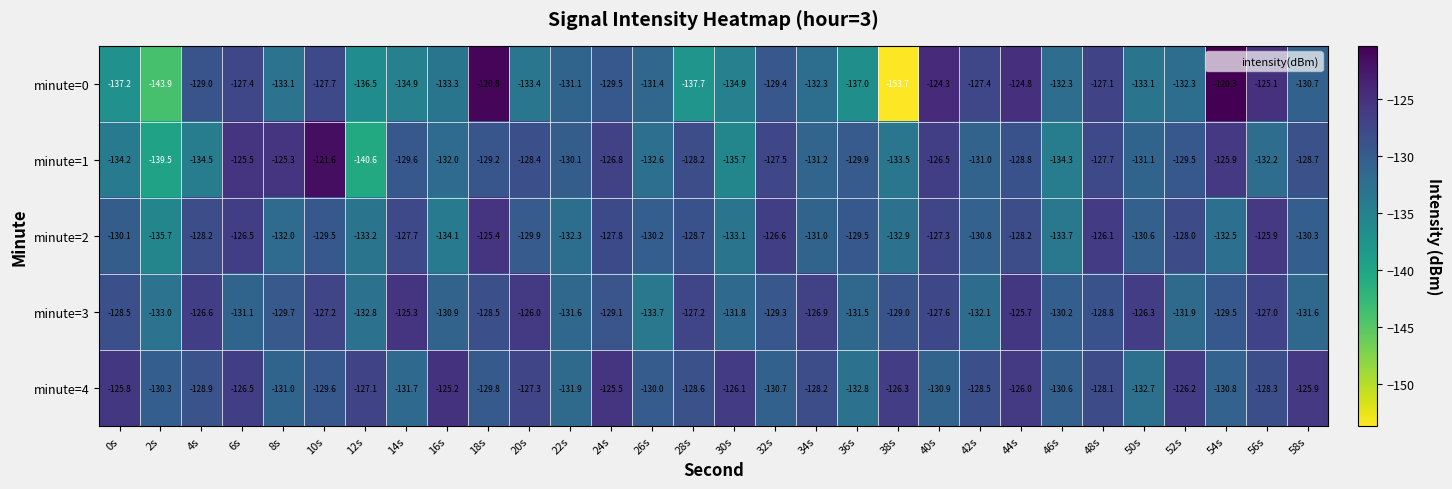

Between 2s and 32s, which series saw the biggest shift?

minute=0